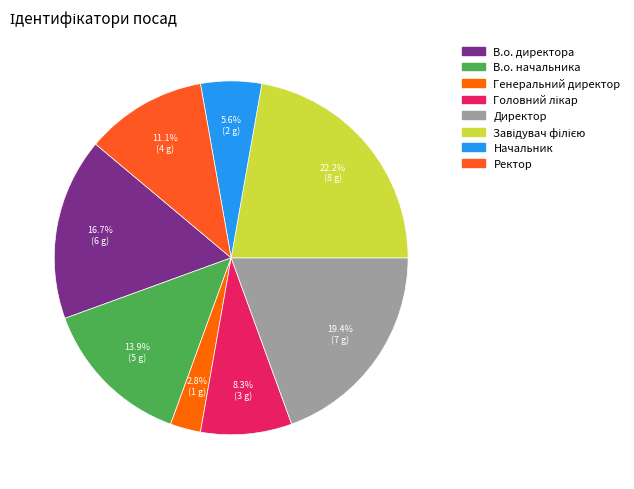

Rank the categories by value from highest to lowest.

Завідувач філією, Директор, В.о. директора, В.о. начальника, Ректор, Головний лікар, Начальник, Генеральний директор